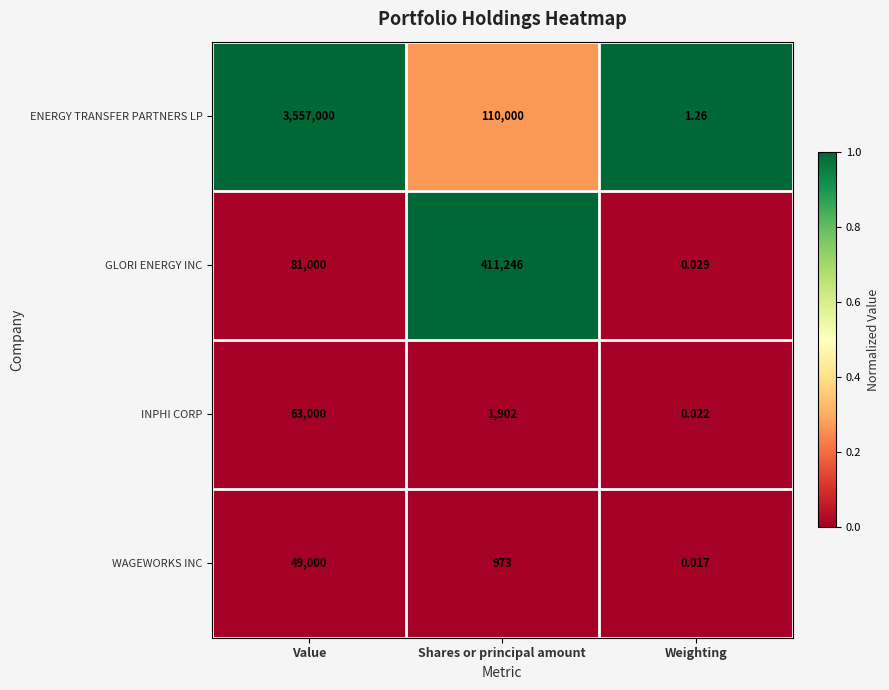

Which series changed the most between Shares or principal amount and Weighting?

GLORI ENERGY INC